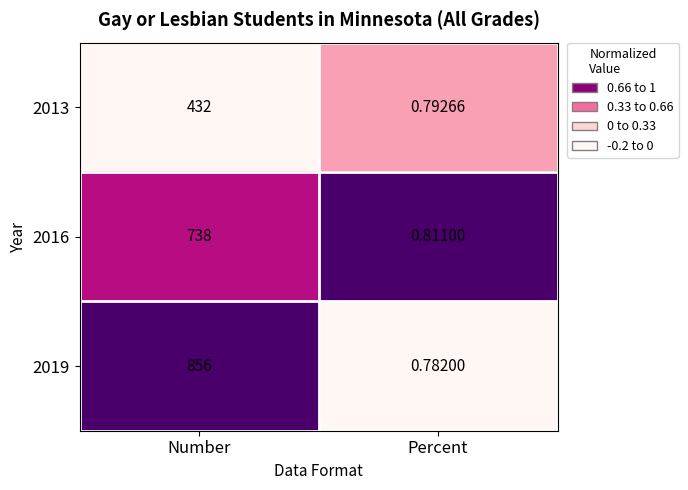

At which category is the sum across all series the highest?

Number